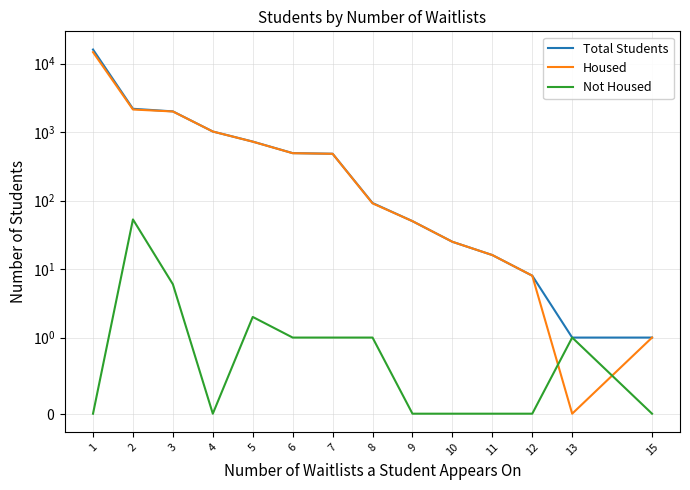

How many data points in Total Students are less than 482?

7